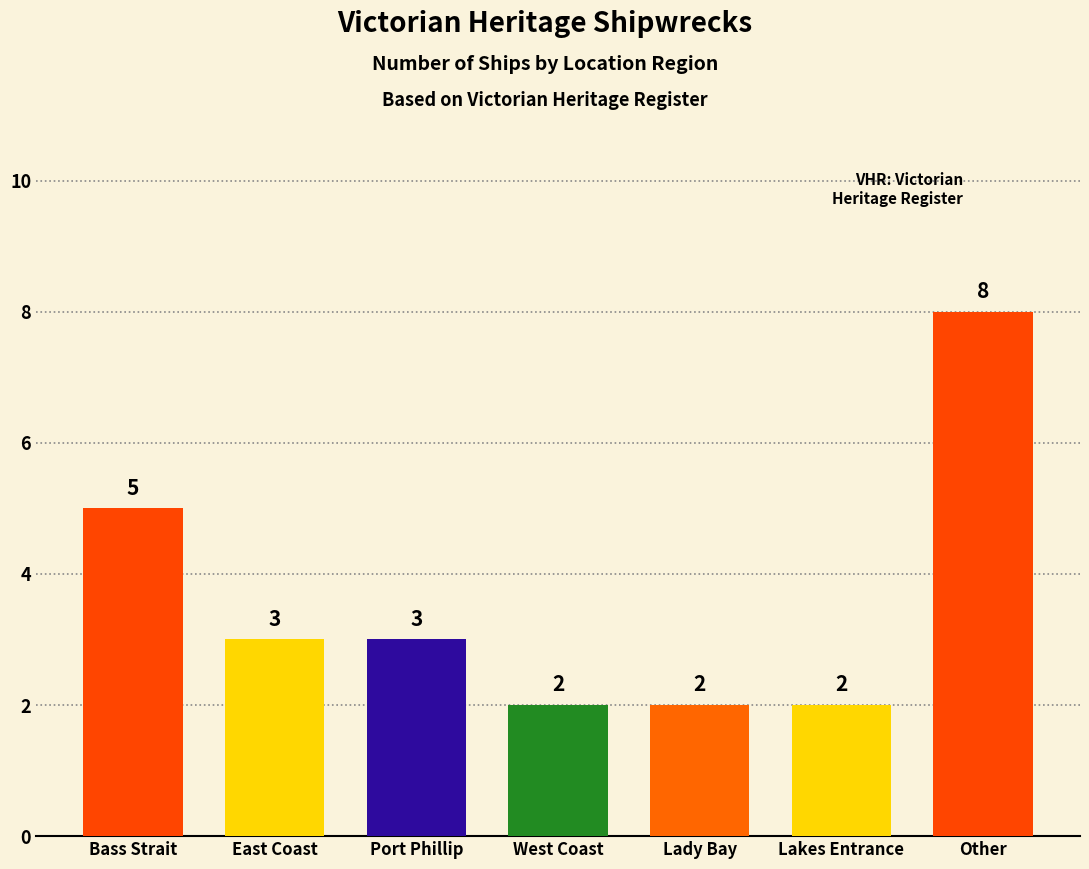

What is the difference between the values at West Coast and Port Phillip?

1